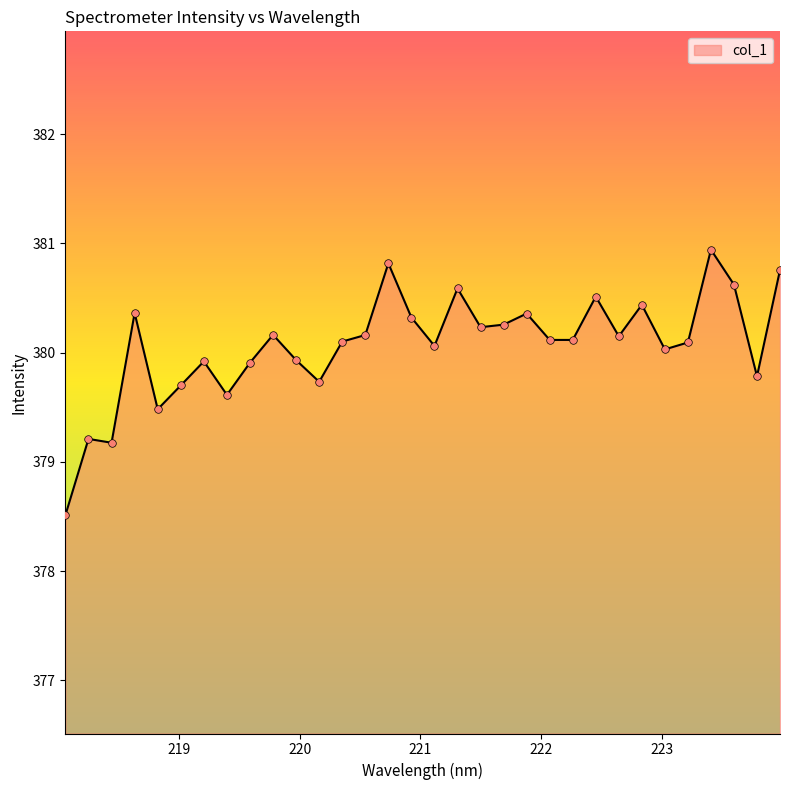

What is the maximum value shown in the chart?

380.9